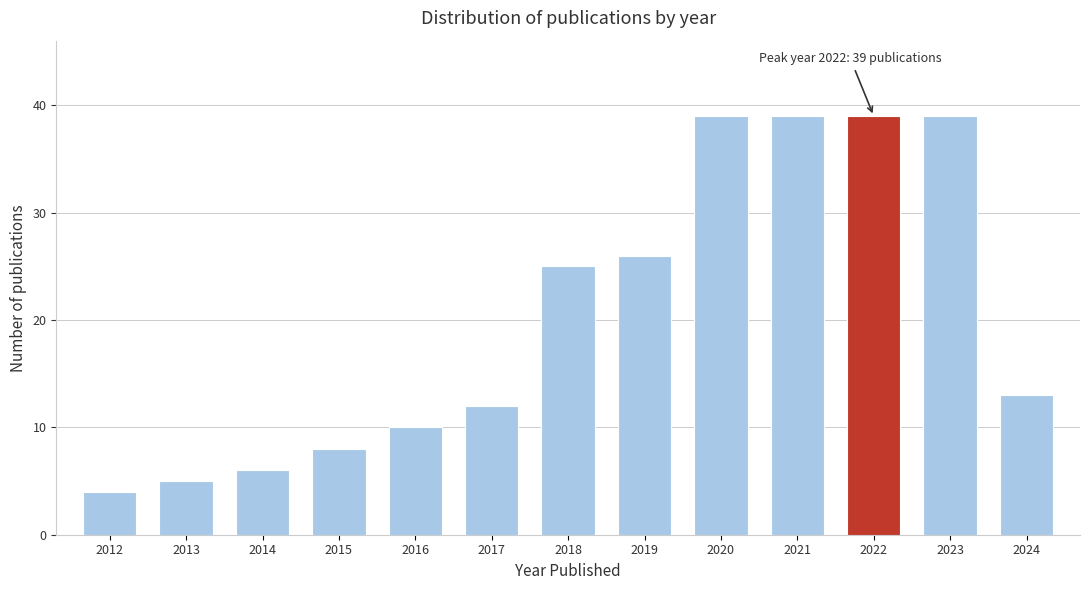

Reading right to left, extract all data points from this chart.

2024=13	2023=39	2022=39	2021=39	2020=39	2019=26	2018=25	2017=12	2016=10	2015=8	2014=6	2013=5	2012=4